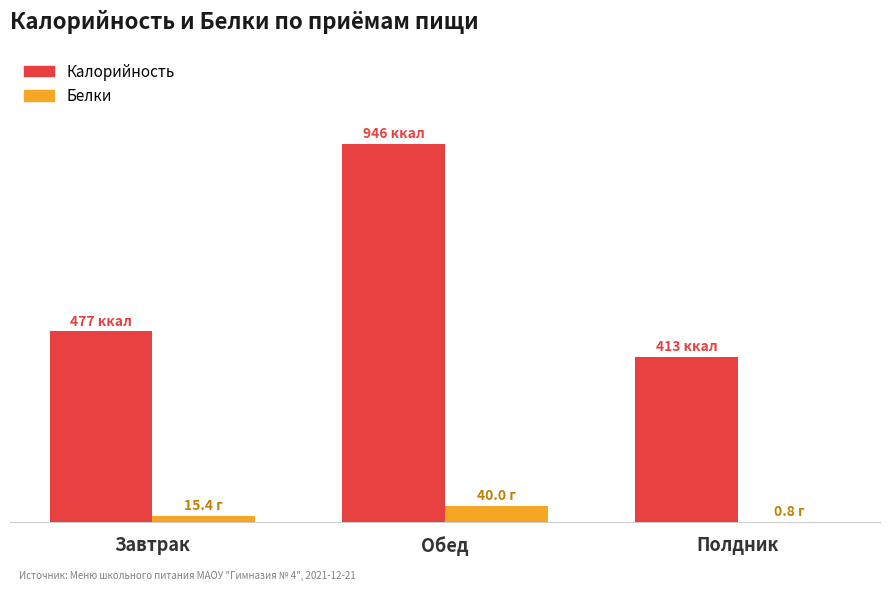

What is the label of the 3rd bar from the left?

Полдник